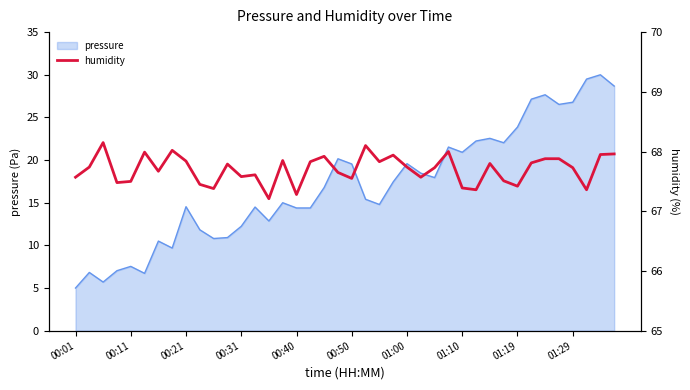

How many lines are shown in the chart?

1